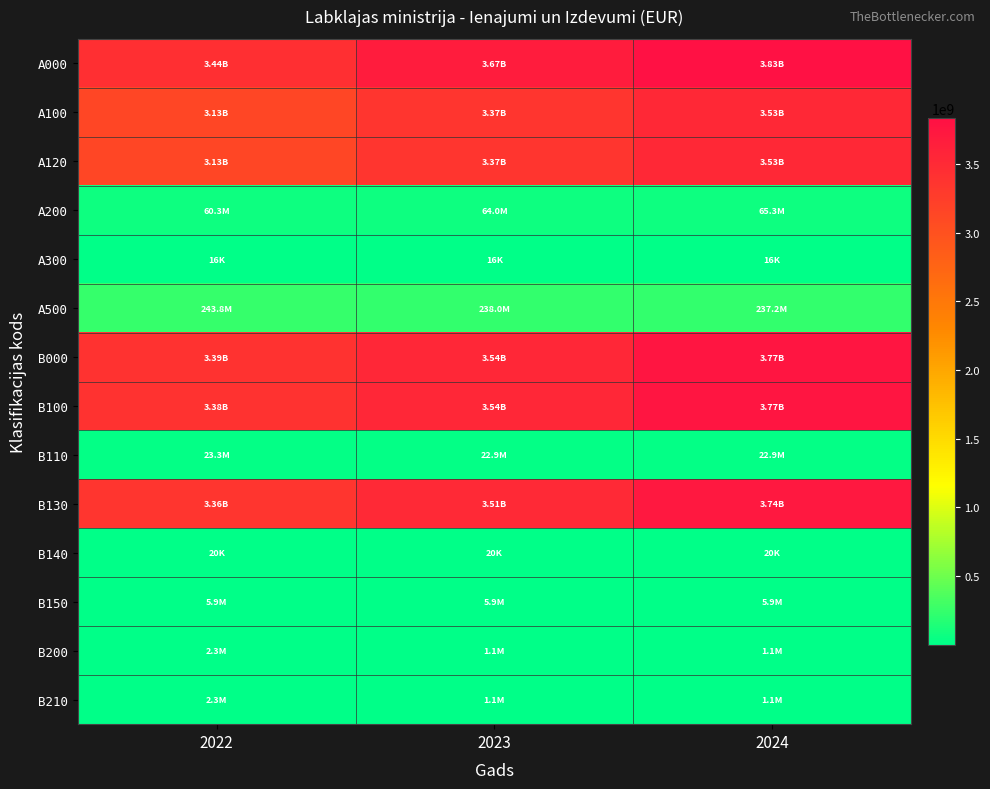

Reading left to right, transcribe all the data shown in this chart.

A000: 2022=3437530586	2023=3668030346	2024=3831132347
A100: 2022=3133344030	2023=3365959854	2024=3528685927
A120: 2022=3133344030	2023=3365959854	2024=3528685927
A200: 2022=60333819	2023=64012294	2024=65259065
A300: 2022=16105	2023=16105	2024=16105
A500: 2022=243836632	2023=238042093	2024=237171250
B000: 2022=3387127470	2023=3538060797	2024=3767673935
B100: 2022=3384796564	2023=3536960291	2024=3766573429
B110: 2022=23292063	2023=22880140	2024=22869654
B130: 2022=3355609982	2023=3508185632	2024=3737809256
B140: 2022=20314	2023=20314	2024=20314
B150: 2022=5874205	2023=5874205	2024=5874205
B200: 2022=2330906	2023=1100506	2024=1100506
B210: 2022=2330906	2023=1100506	2024=1100506